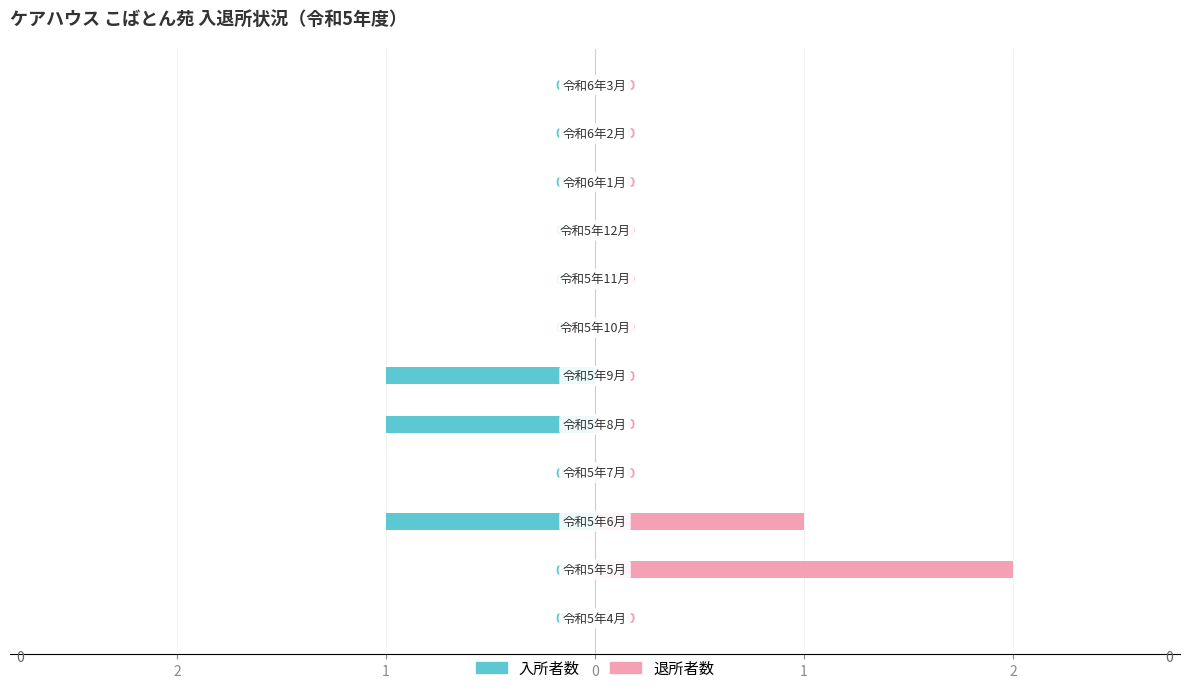

How many bars are there in each group?

2